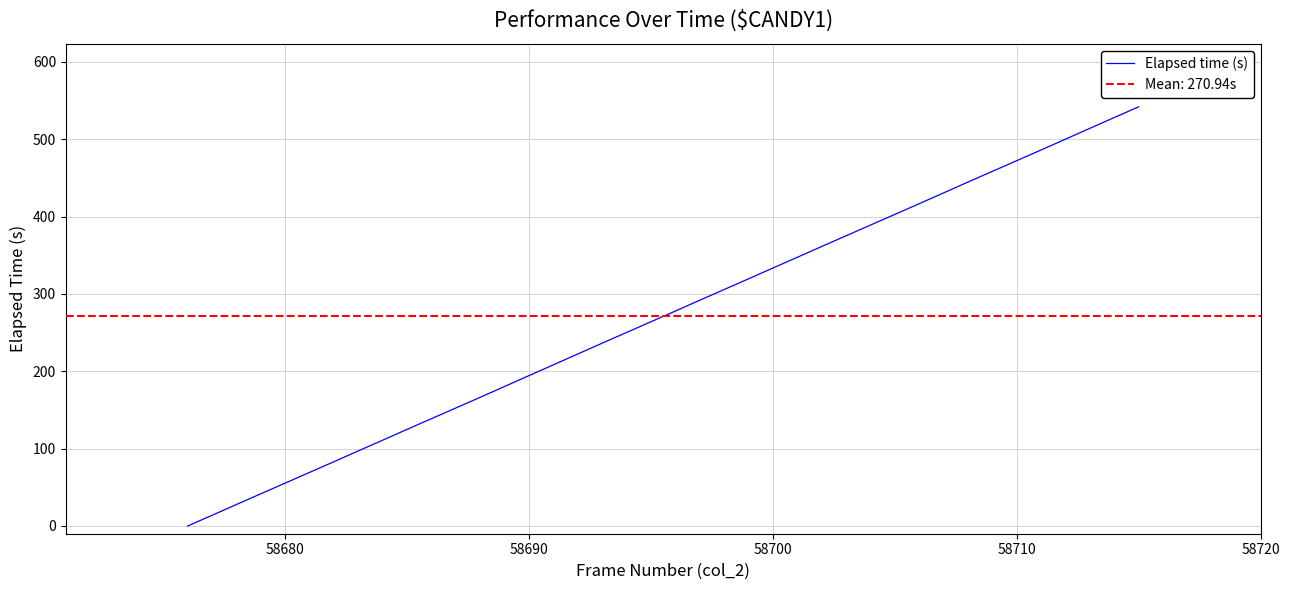

How many lines are shown in the chart?

1